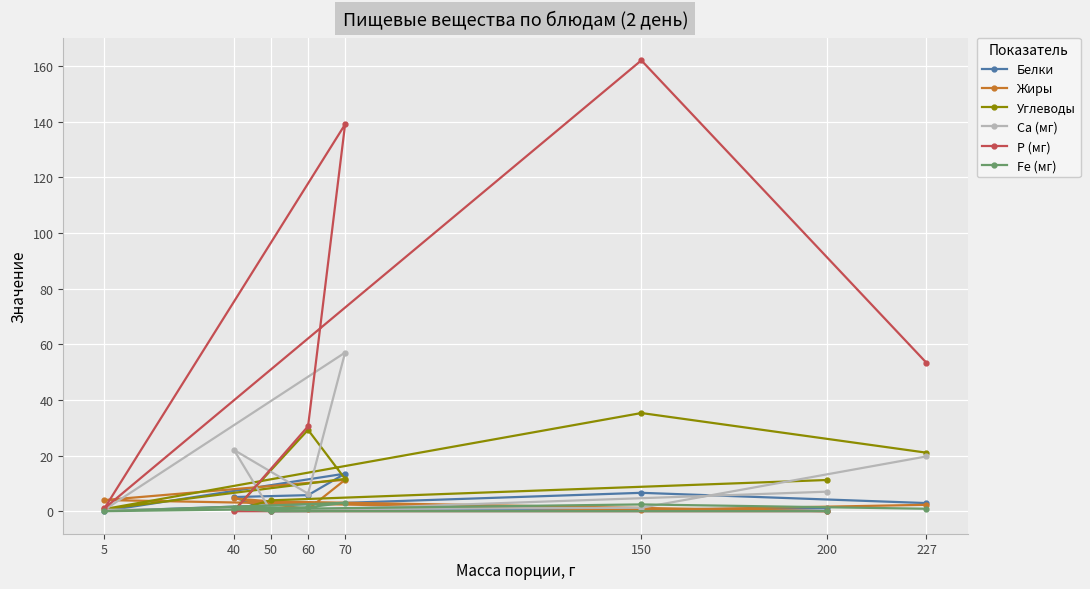

In Жиры, how many points are higher than both neighbors (excluding endpoints)?

2